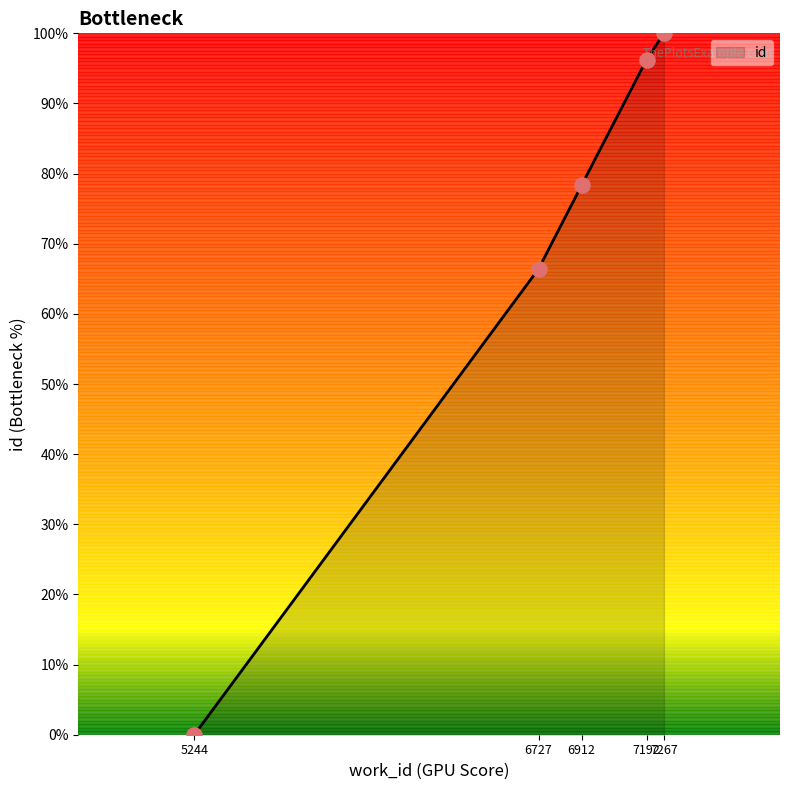

Which has a higher value, 6727 or 5244?

6727